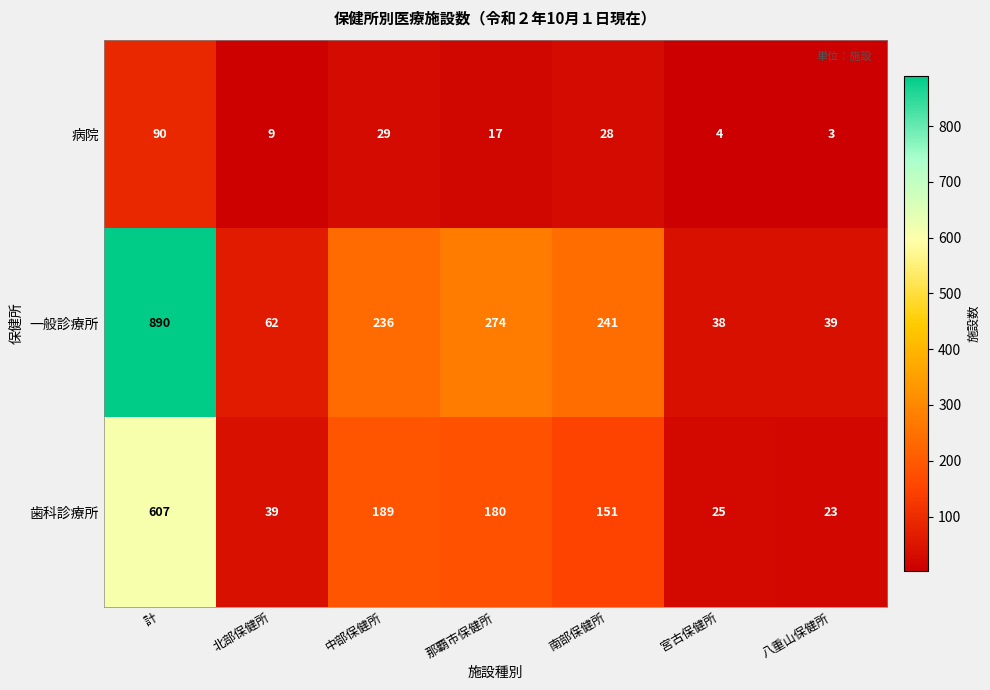

Reading left to right, transcribe all the data shown in this chart.

病院: 計=90	北部保健所=9	中部保健所=29	那覇市保健所=17	南部保健所=28	宮古保健所=4	八重山保健所=3
一般診療所: 計=890	北部保健所=62	中部保健所=236	那覇市保健所=274	南部保健所=241	宮古保健所=38	八重山保健所=39
歯科診療所: 計=607	北部保健所=39	中部保健所=189	那覇市保健所=180	南部保健所=151	宮古保健所=25	八重山保健所=23